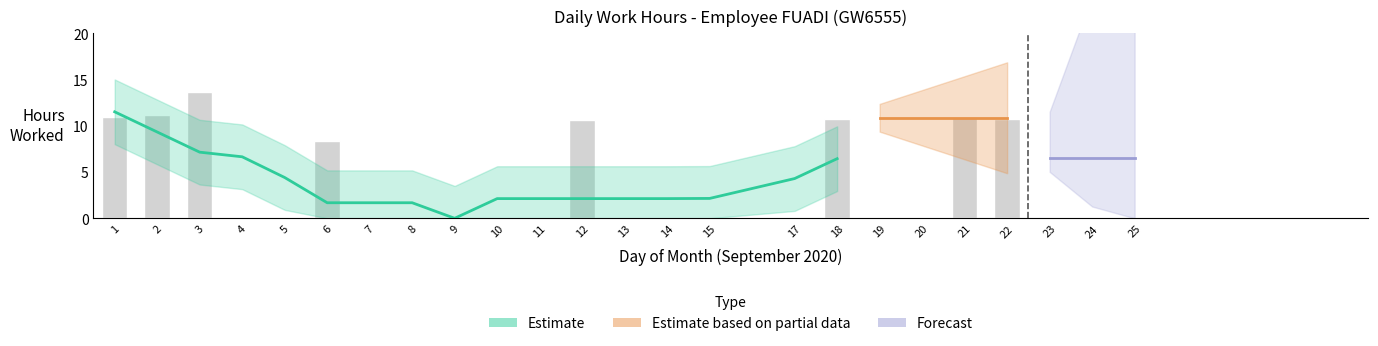

What is the difference between the values at 19 and 21?

11.0